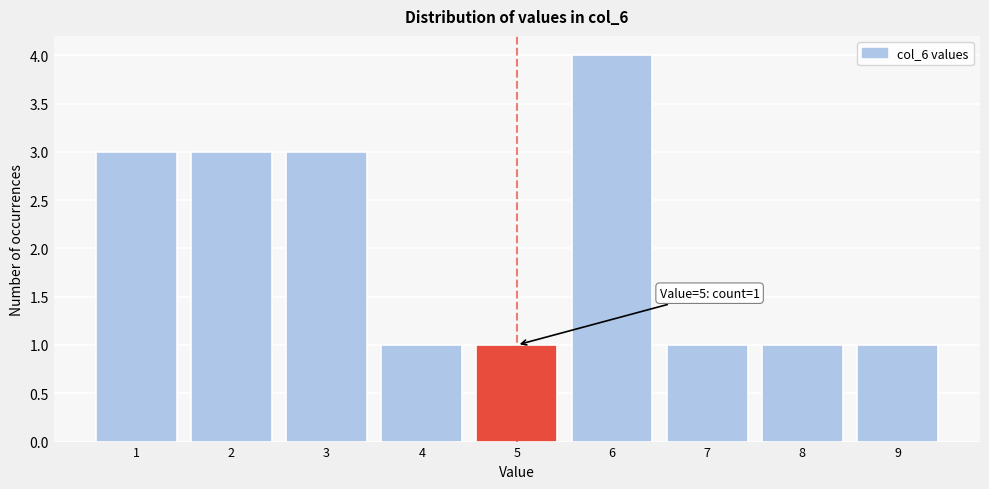

Reading left to right, extract all data points from this chart.

1=3	2=3	3=3	4=1	5=1	6=4	7=1	8=1	9=1